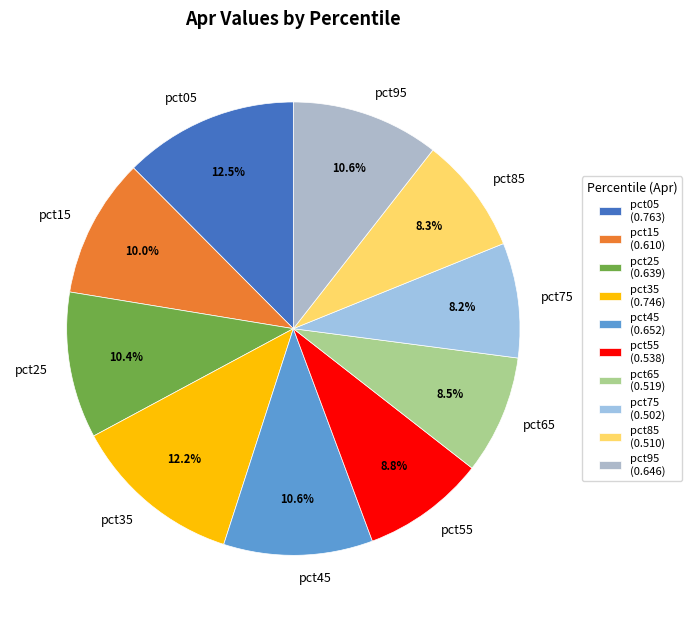

How many segments does this pie chart have?

10